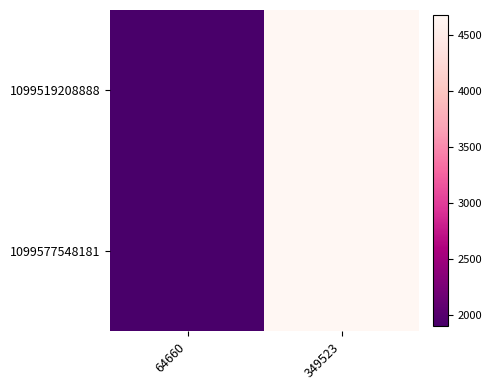

Count the number of data series in this chart.

2